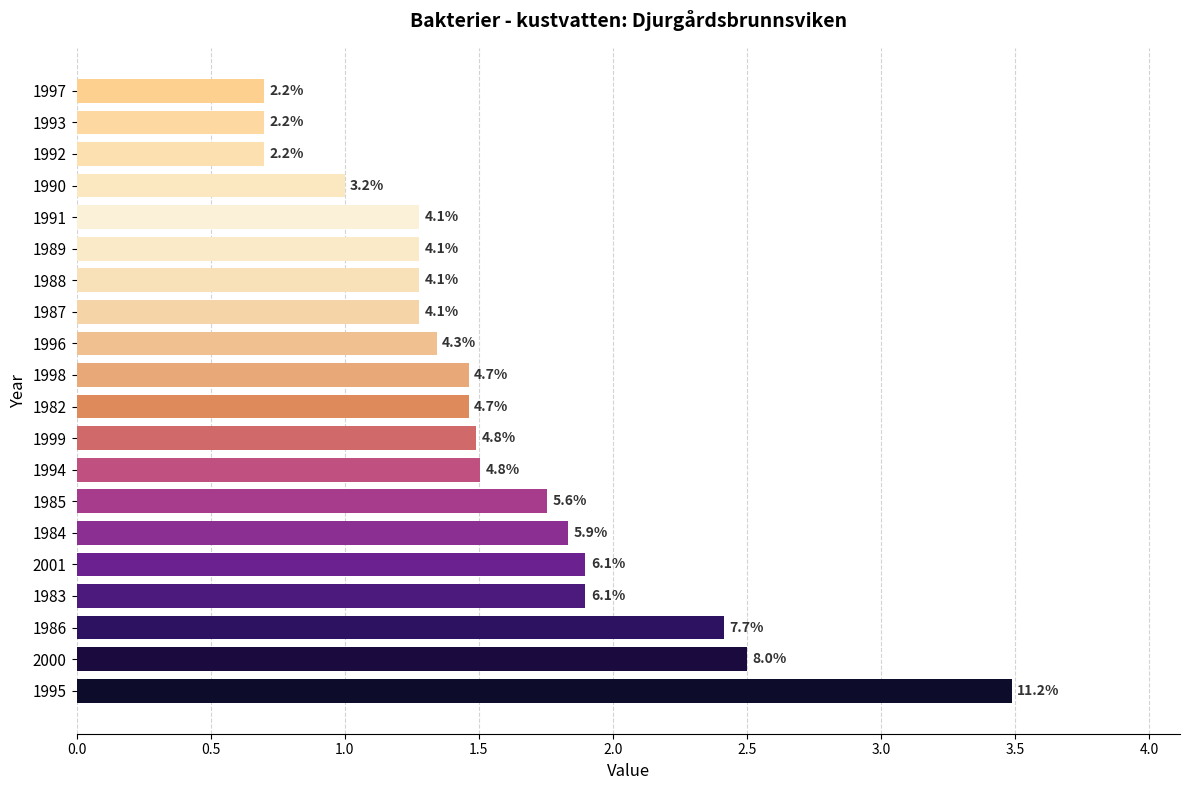

What is the greatest value displayed?

3.5